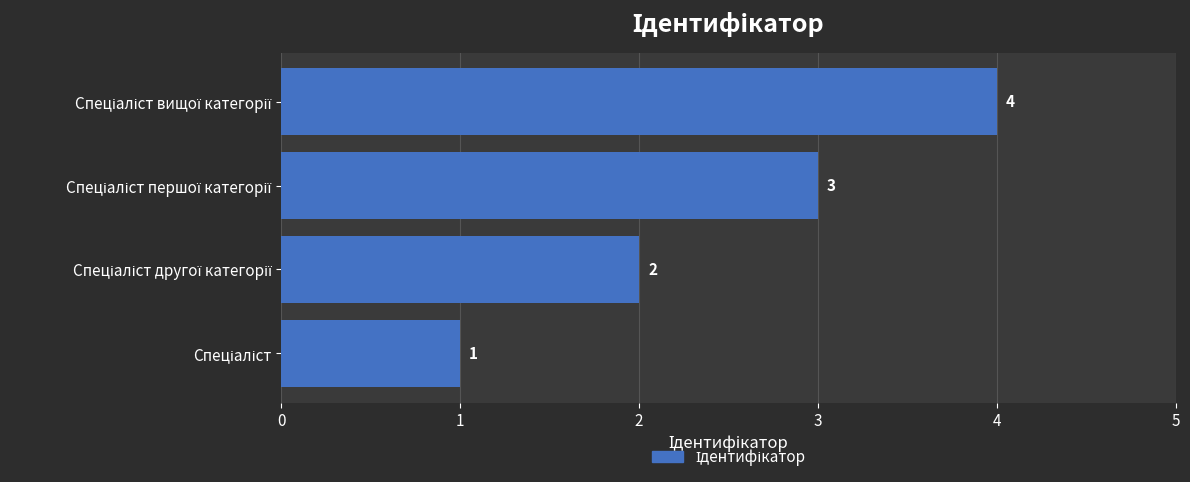

Are the bars horizontal?

Yes